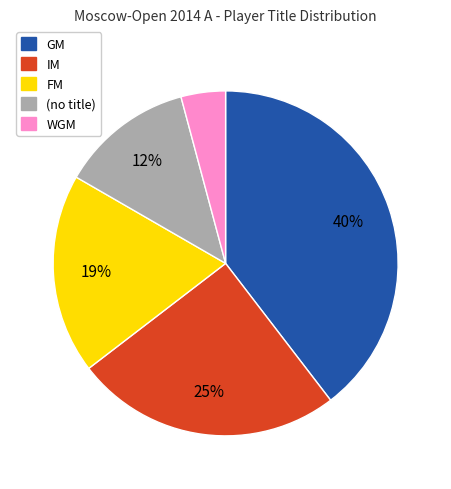

Is there any slice that represents more than half of the pie?

No